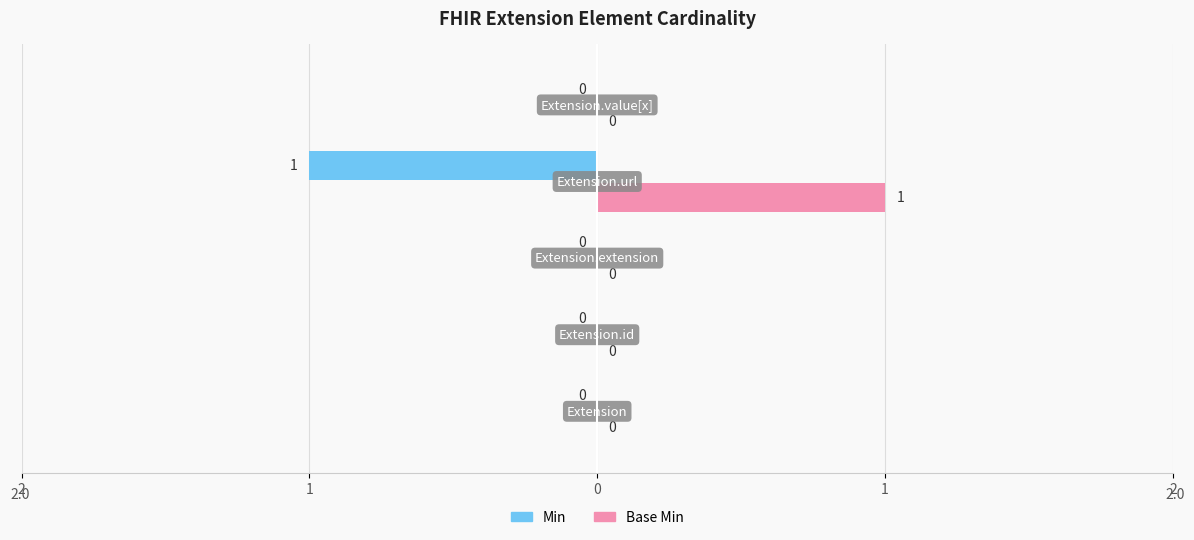

Reading left to right, list all the values displayed in this chart.

Min: Extension=0	Extension.id=0	Extension.extension=0	Extension.url=1	Extension.value[x]=0
Base Min: Extension=0	Extension.id=0	Extension.extension=0	Extension.url=1	Extension.value[x]=0